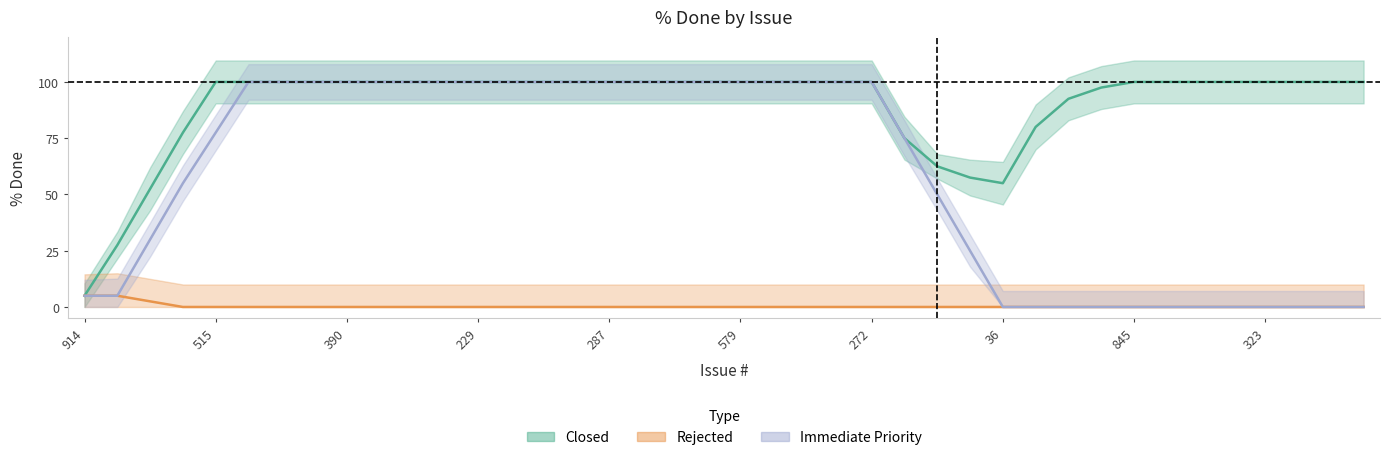

Which category has the lowest value across all series?

229